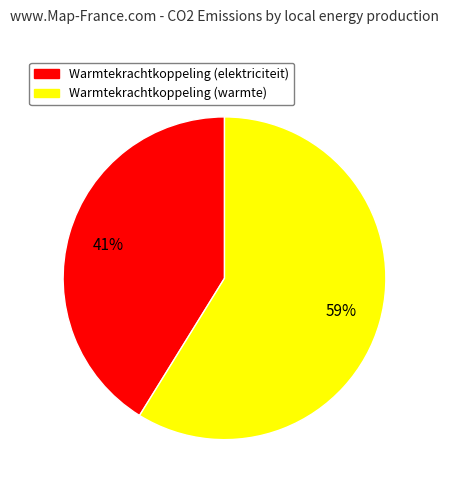

To the nearest percent, what is the average slice percentage?

50%